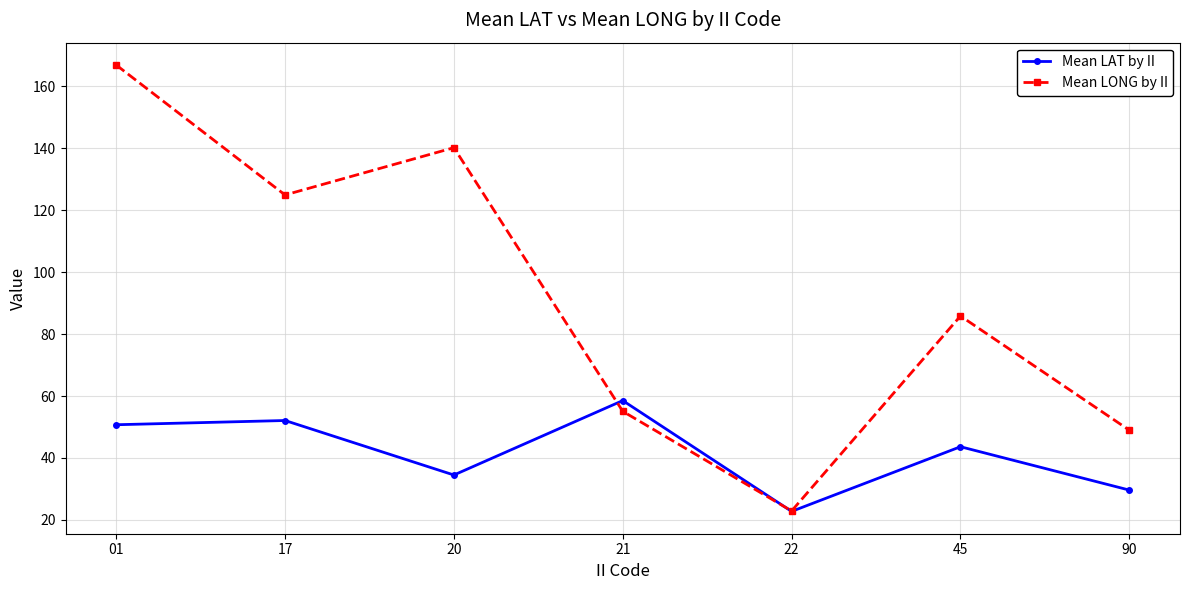

Where do Mean LAT by II and Mean LONG by II first cross each other?

20 and 21